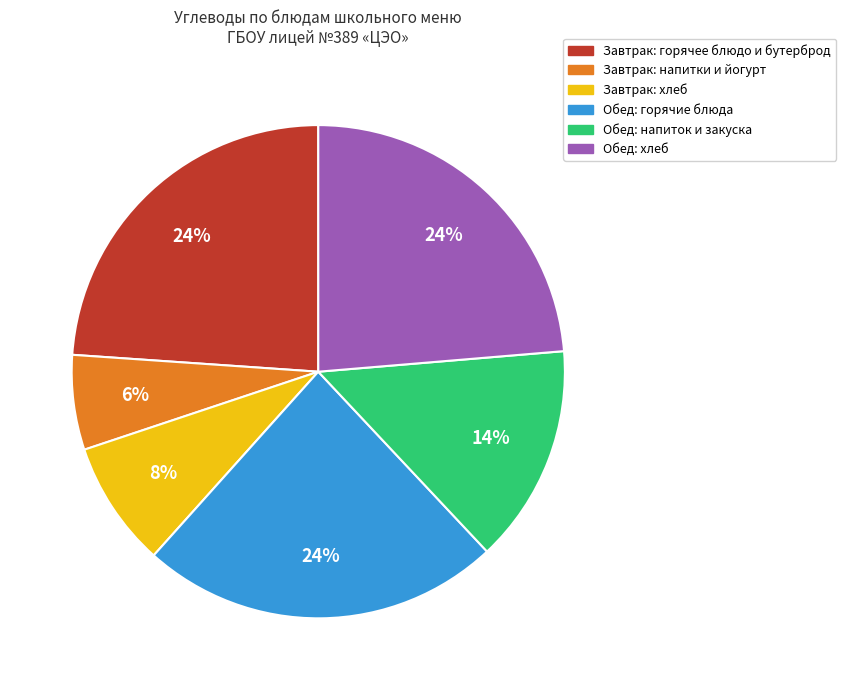

To the nearest percent, what is the difference between the largest and smallest slice percentages?

18%